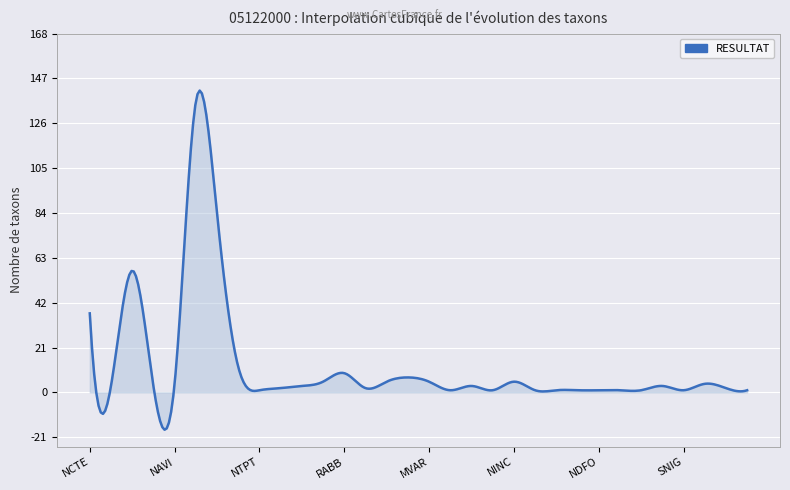

What is the greatest value displayed?

141.3